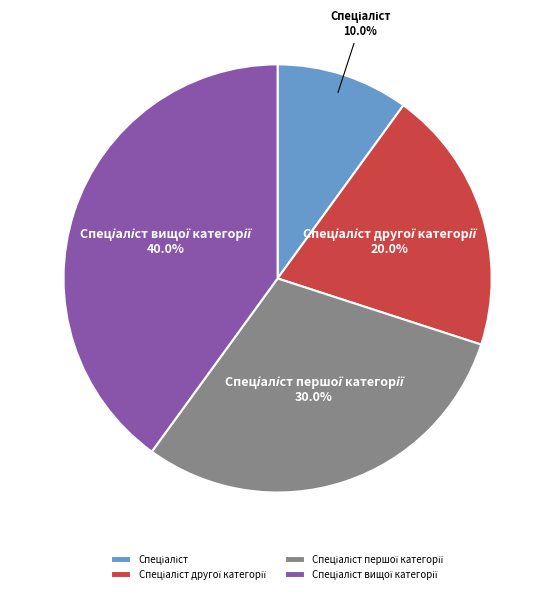

Does any single category account for the majority?

No